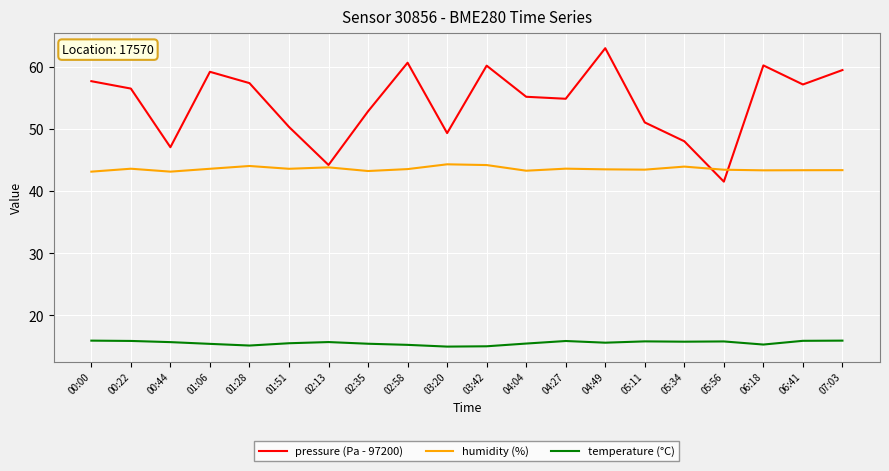

What is the sum of the humidity (%) values at 00:00 and 05:34?

87.1